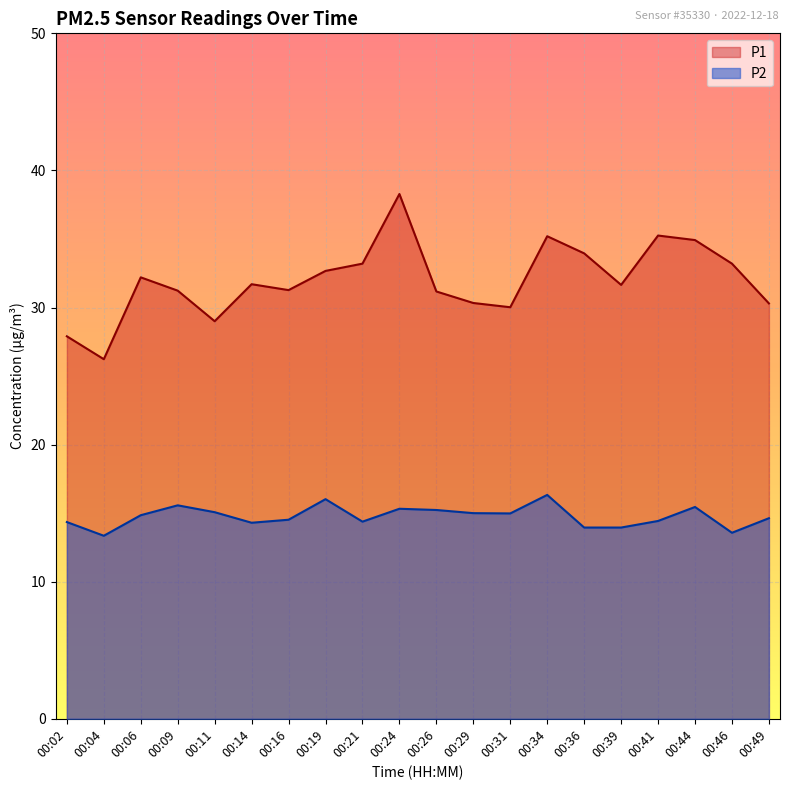

What are all the series names shown in the legend?

P1, P2